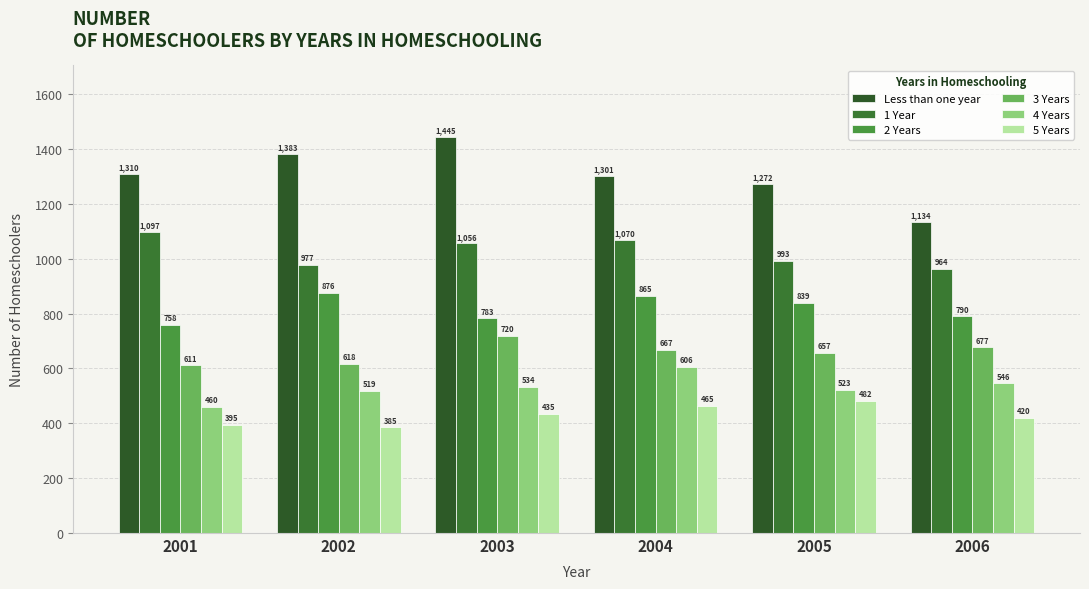

What is the value of the Less than one year bar at the 1st from the left?

1310